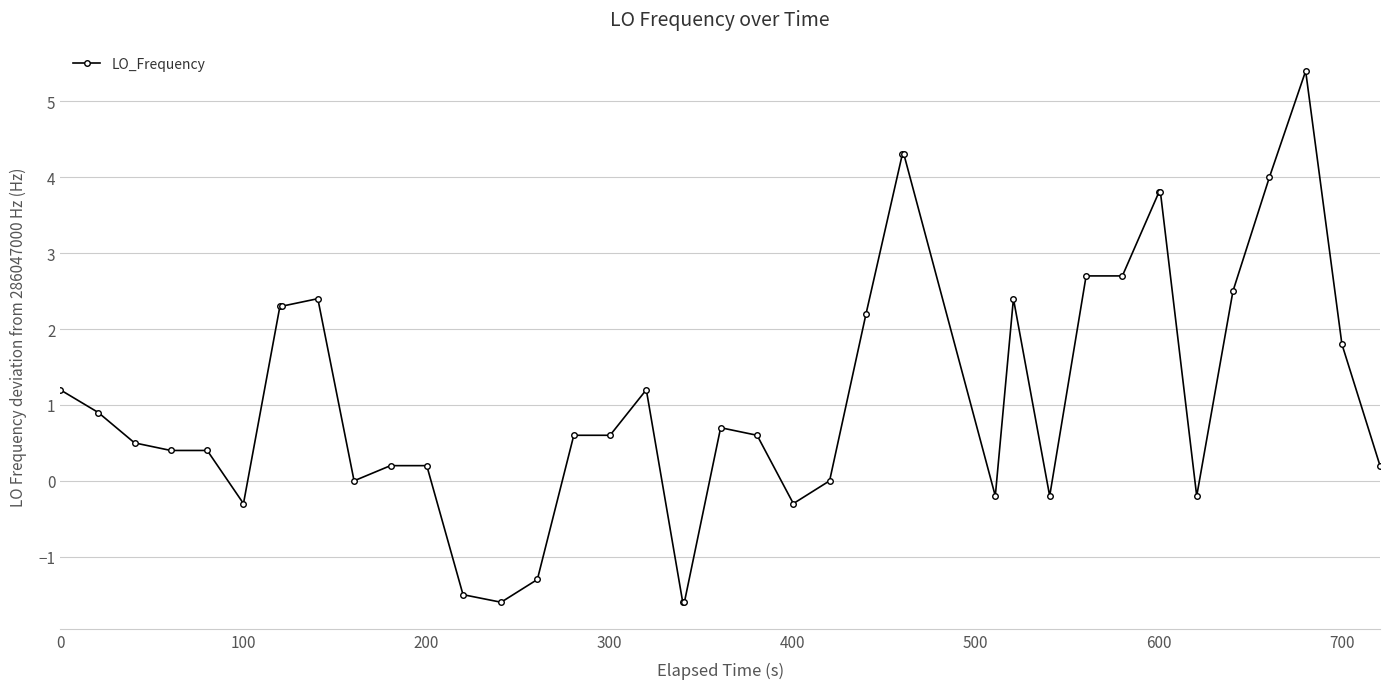

How many lines are shown in the chart?

1